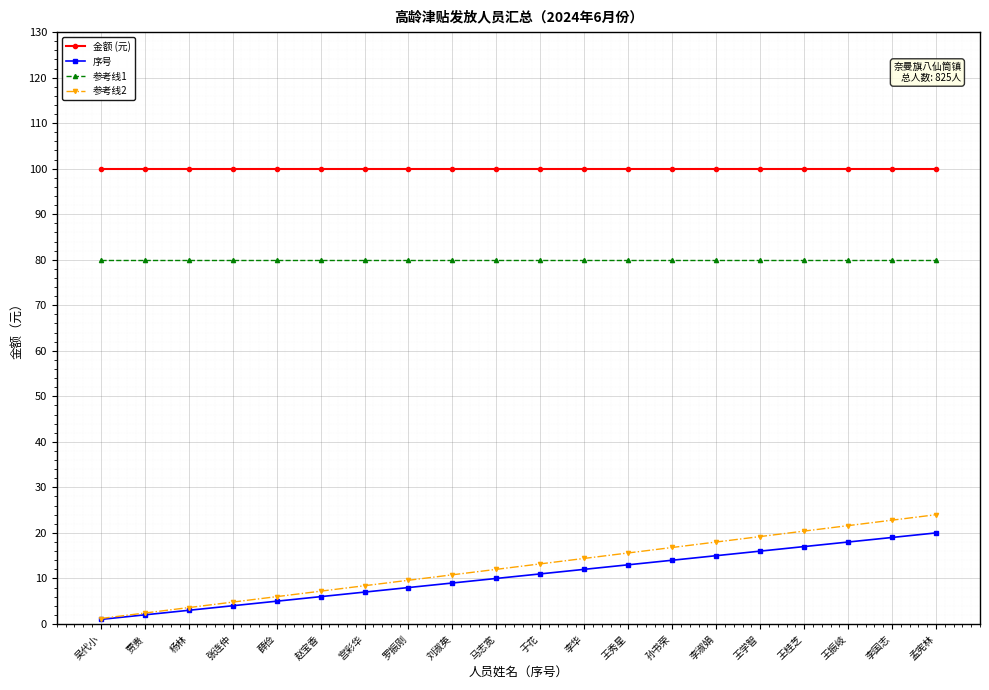

At 于花, list the series in order from smallest to largest.

序号, 参考线2, 参考线1, 金额 (元)